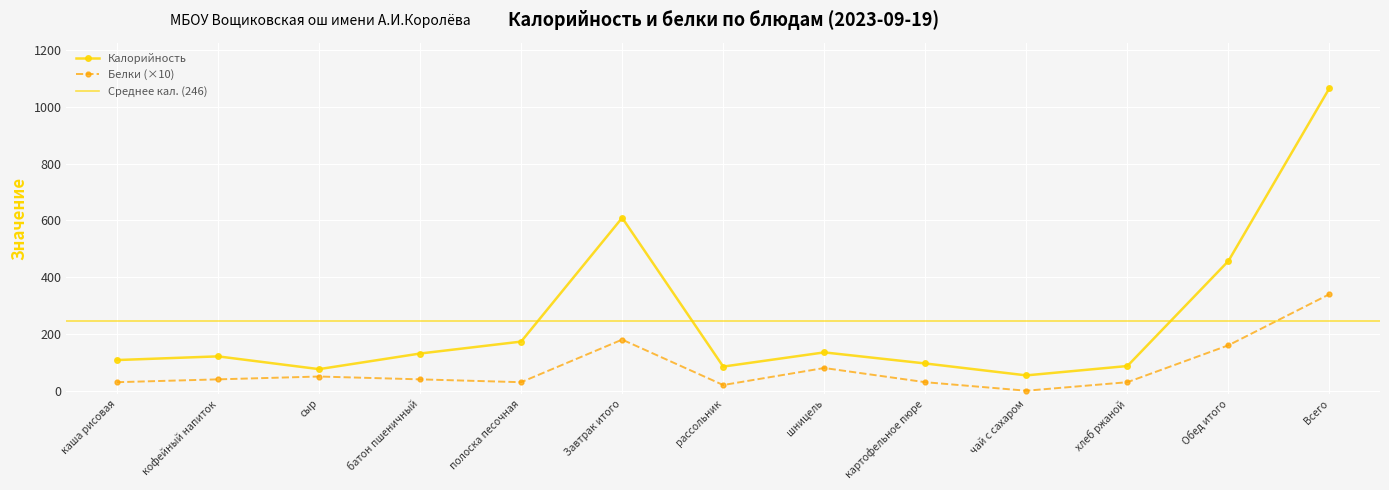

Is it true that Белки equals 160 at Обед итого?

True